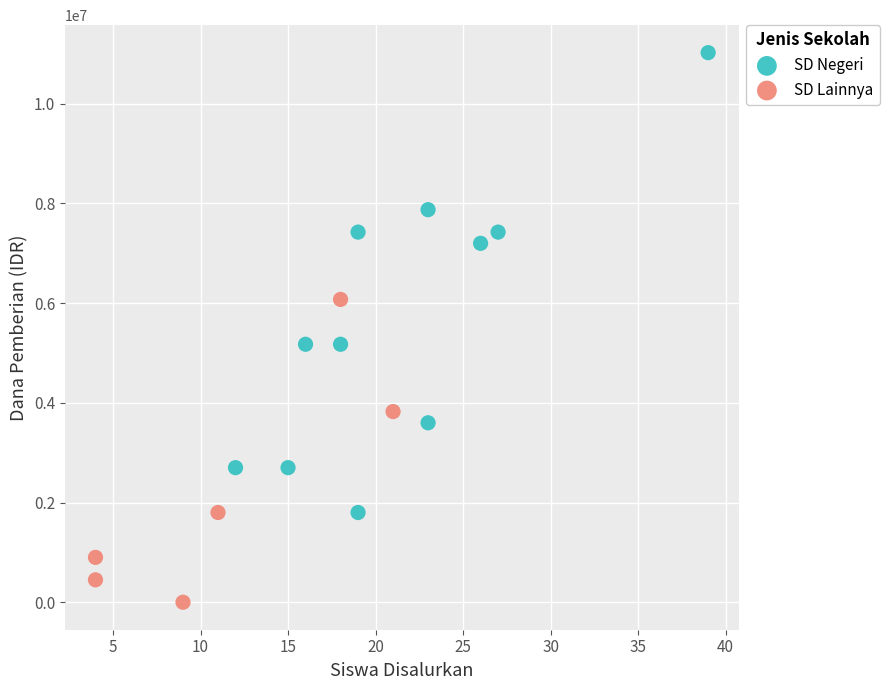

Which series reaches the minimum Y coordinate?

SD Lainnya